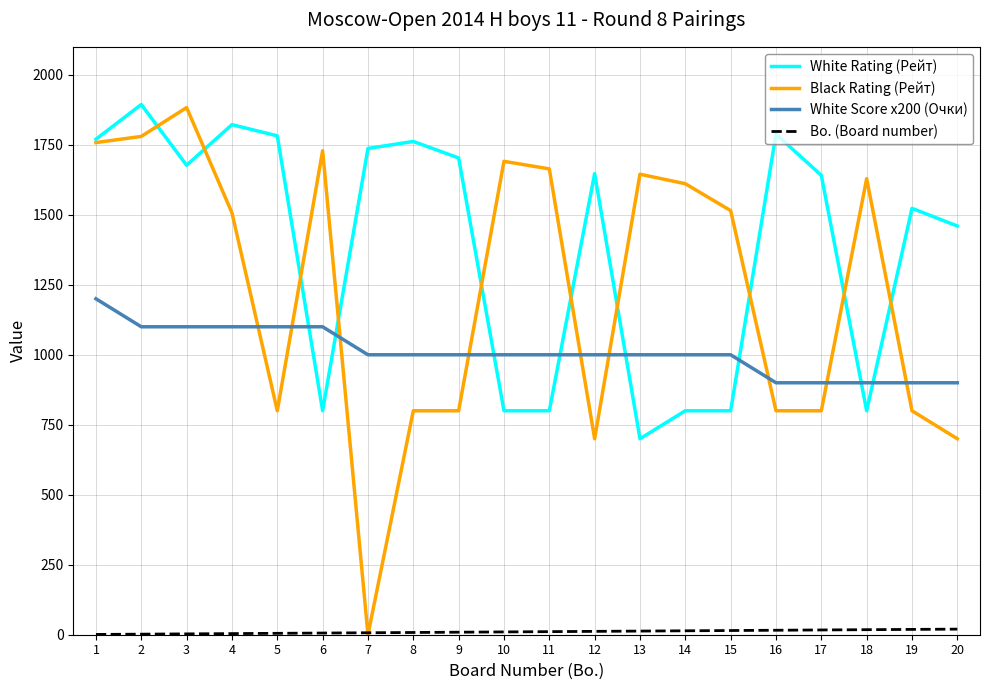

How many distinct data groups are displayed?

4